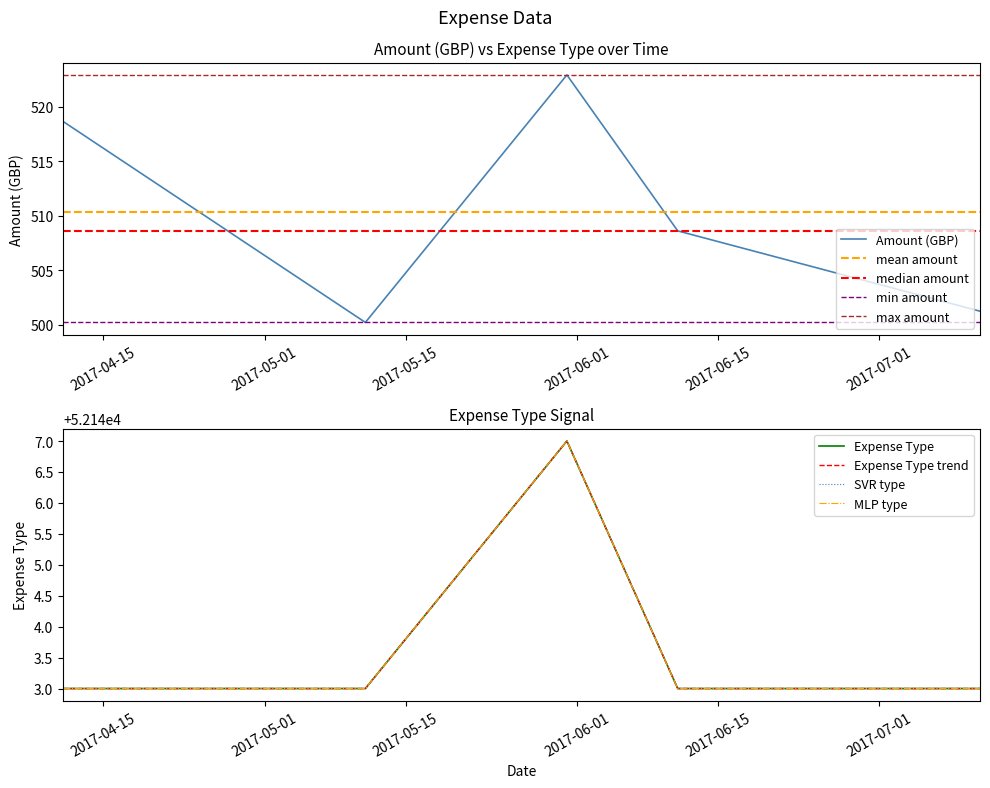

Reading left to right, transcribe all the data shown in this chart.

Amount (GBP): 518.6	500.2	522.9	508.6	501.2
Expense Type: 52143.0	52143.0	52147.0	52143.0	52143.0